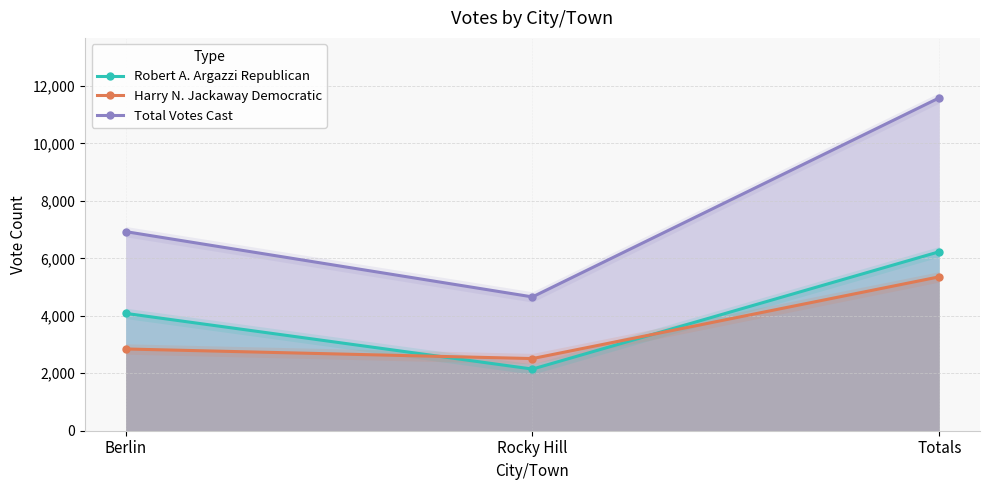

What position from the left is Berlin?

1